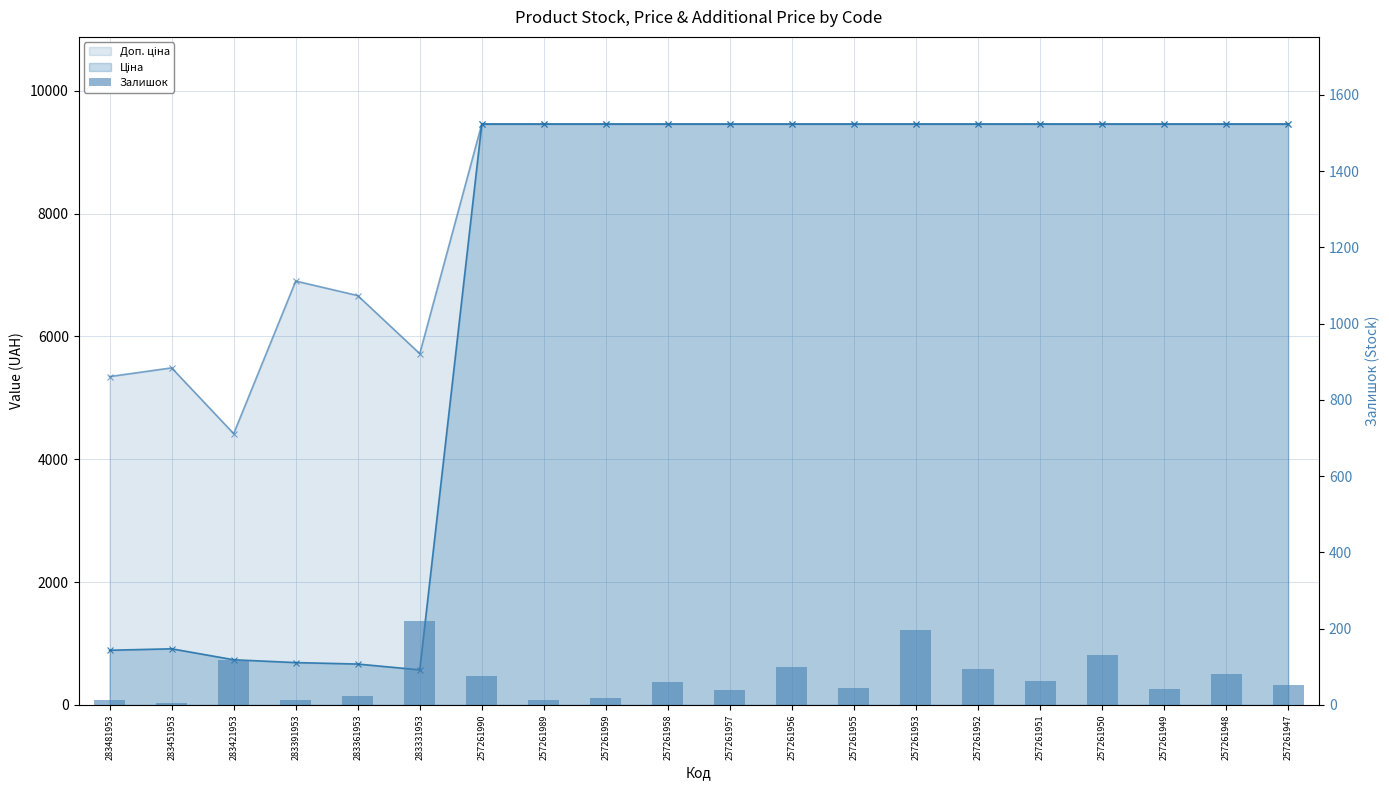

Is it true that the value at 257261949 is 21?

False